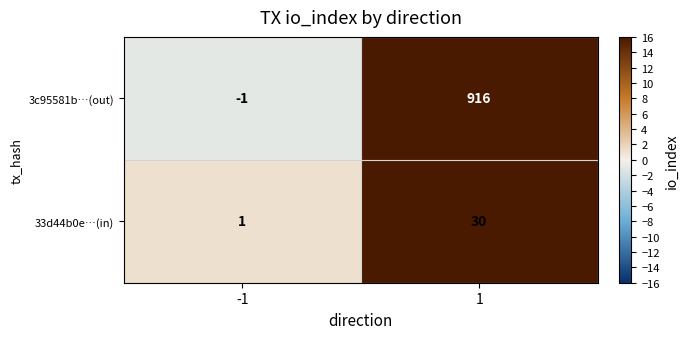

What is the greatest value displayed?

916